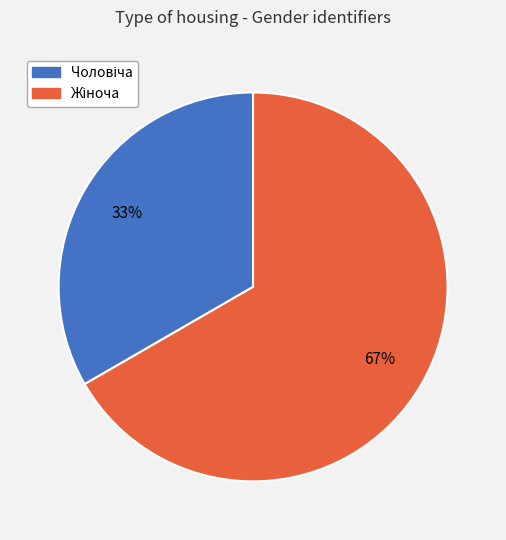

How many slices are in this pie chart?

2